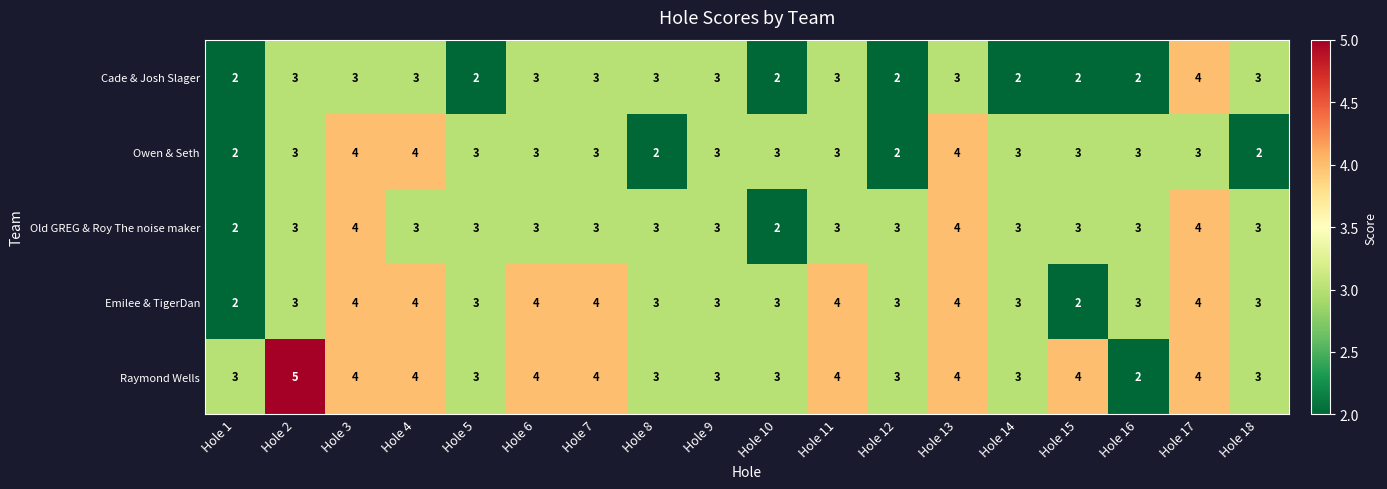

What is the total value across all series at Hole 4?

18